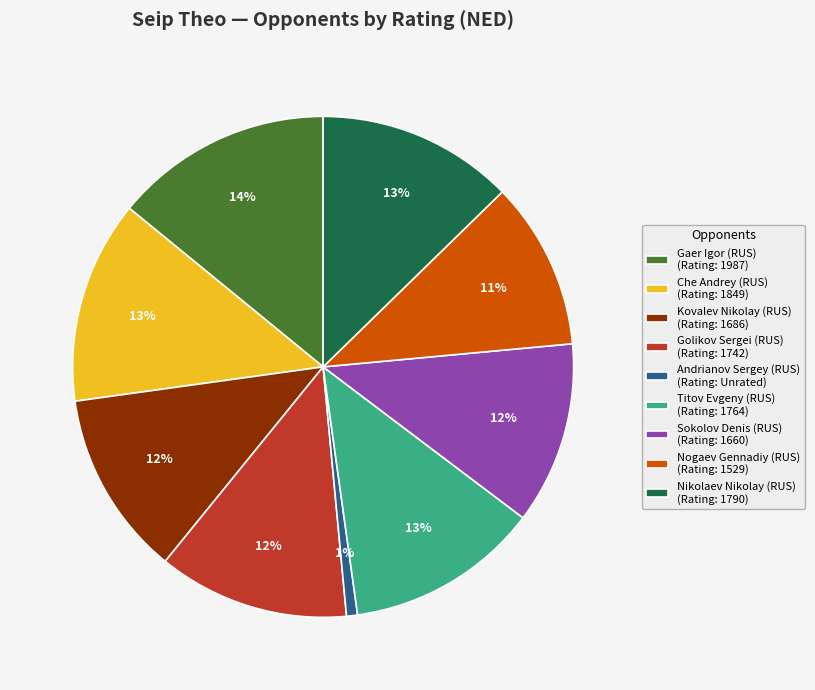

To the nearest percent, what portion does Nikolaev Nikolay (RUS) represent?

13%